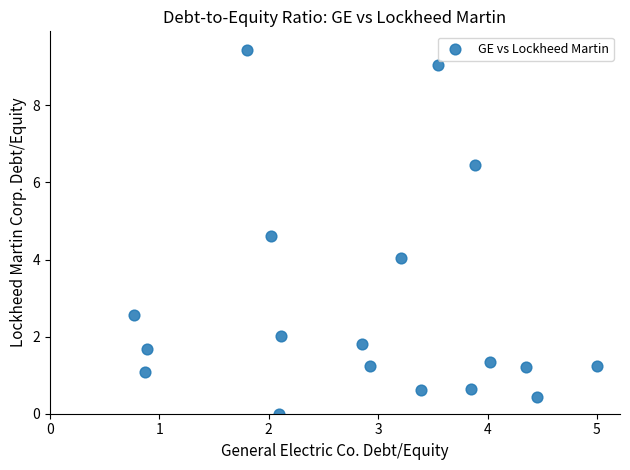

What is the range of X values (max minus min)?

4.2